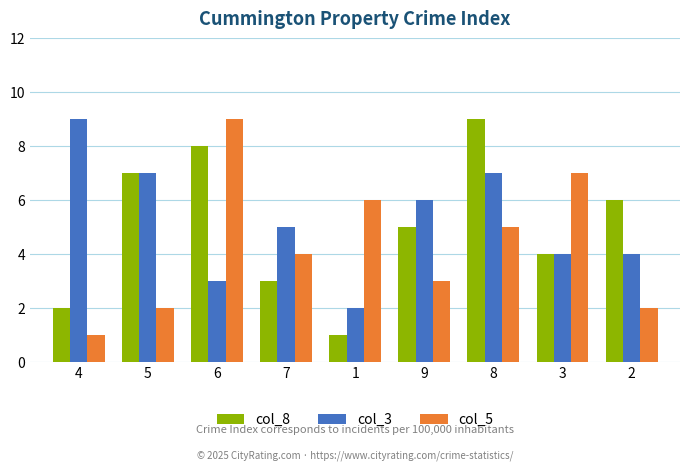

Rank the categories by col_8 value from highest to lowest.

8, 6, 5, 2, 9, 3, 7, 4, 1